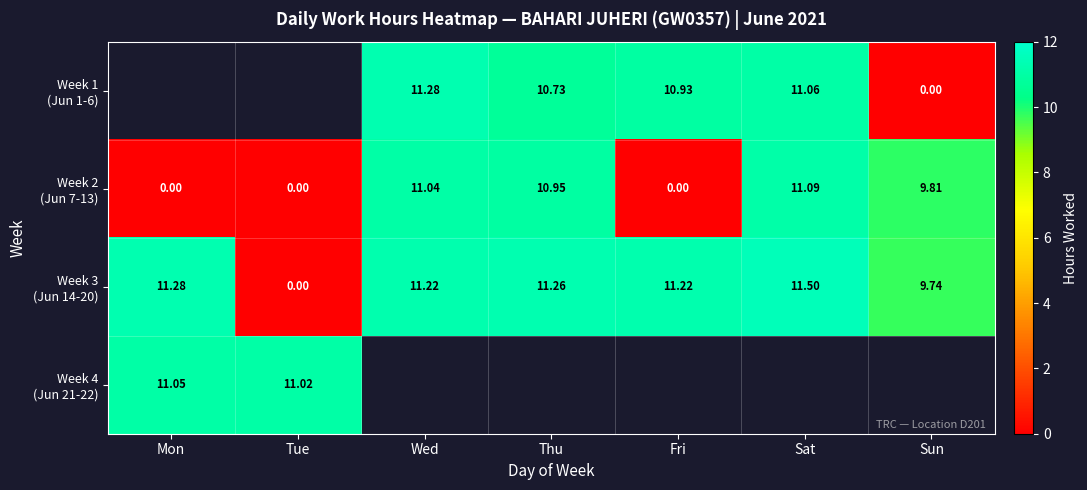

At which category does the chart reach its minimum across all series?

Sun